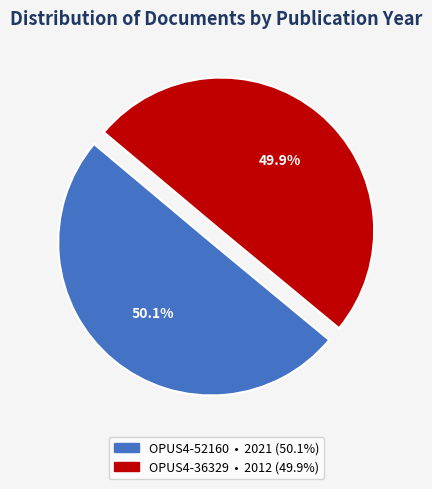

Does any single category account for the majority?

Yes